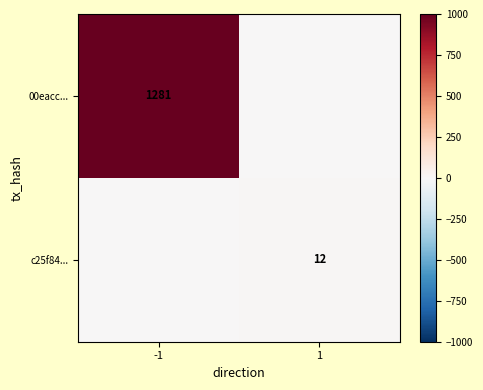

The value of c25f84... at 1 is 12. True or false?

True